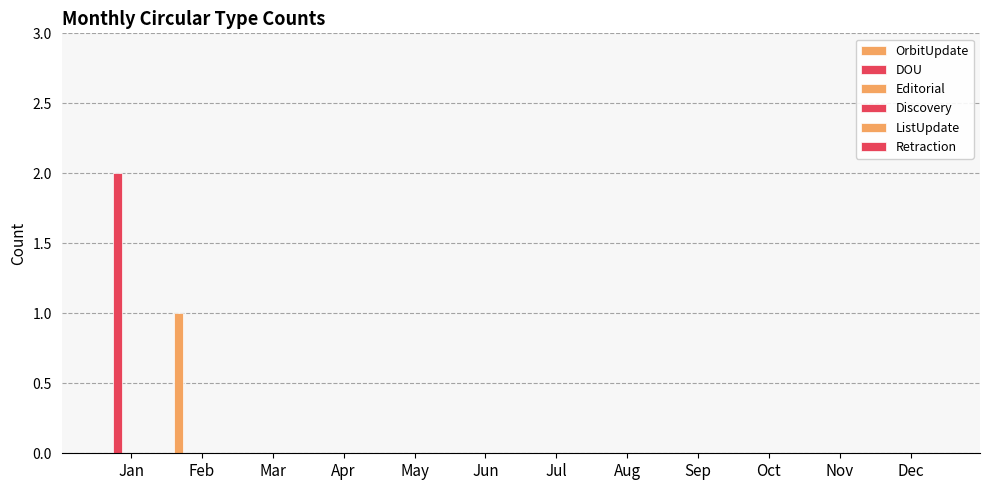

Count the number of data series in this chart.

2